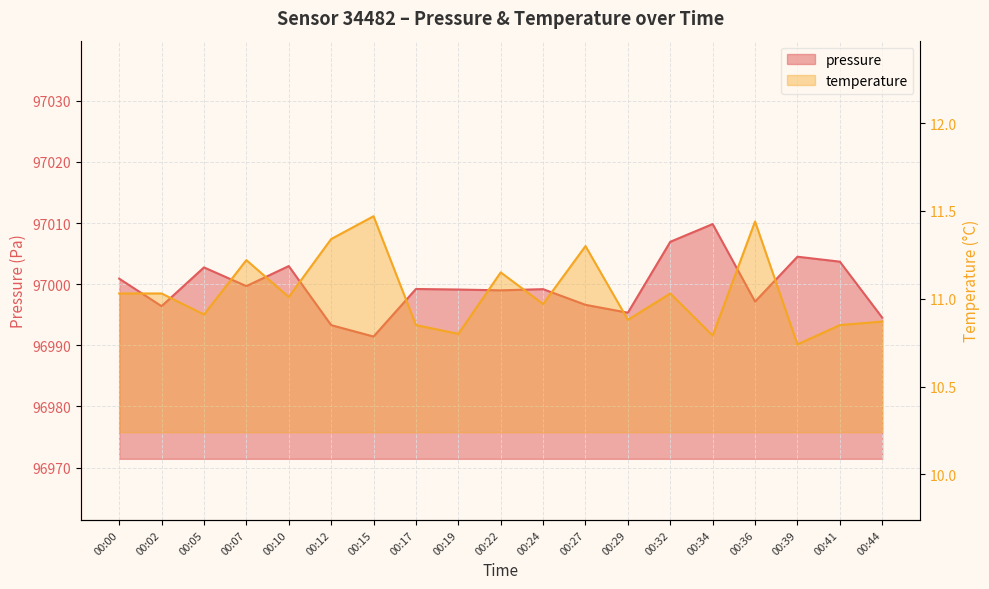

At which category is the sum across all series the highest?

00:34